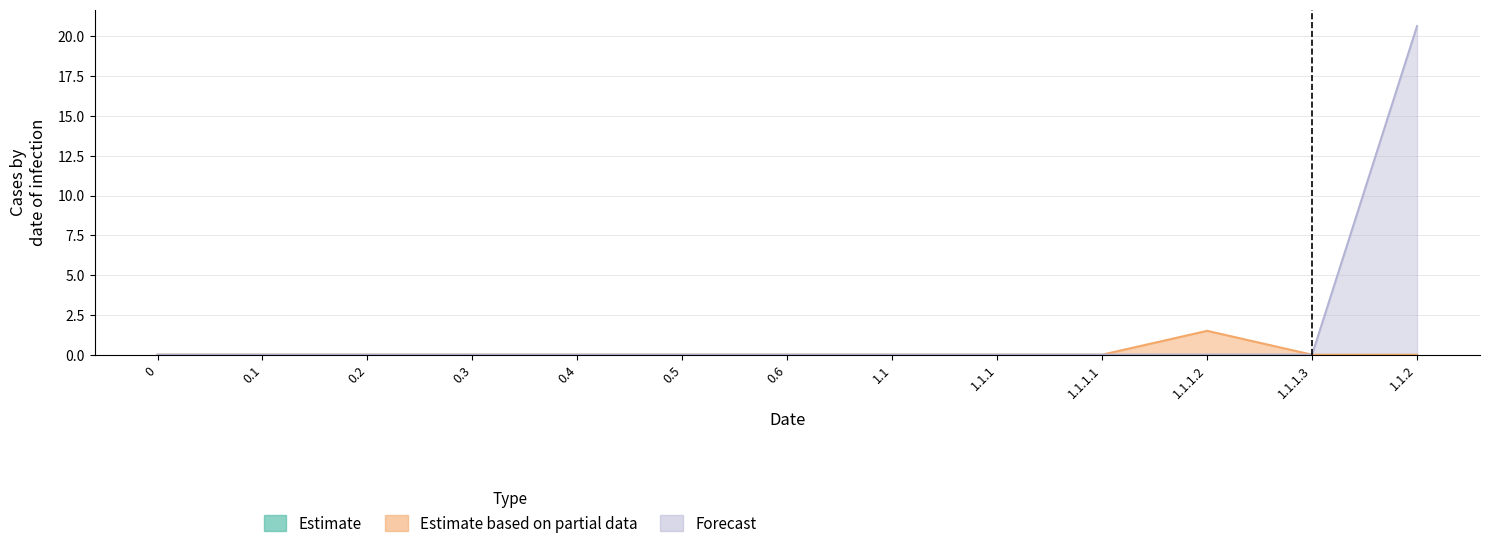

Is the value of Estimate based on partial data at 1.1.1.1 greater than the value of Forecast at 1.1.1.2?

No